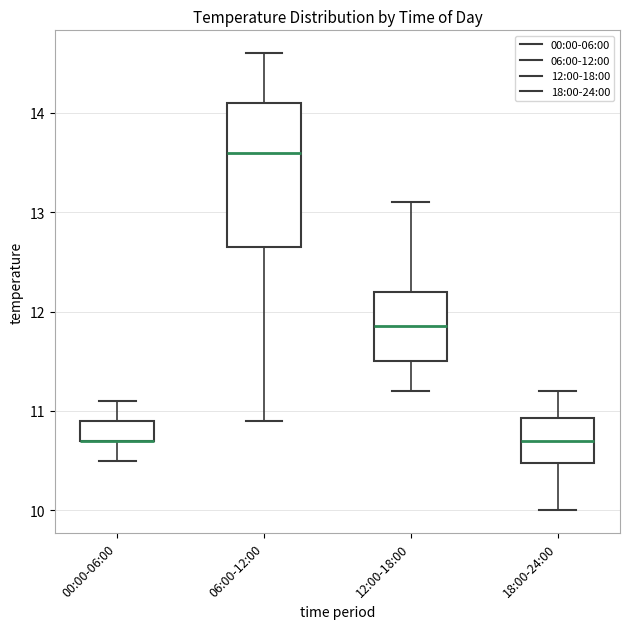

Reading left to right, read every box against the y-axis: the position of its median line, the range the box covers, and the ends of its whiskers. The values are not printed on the chart, so give them approximately, as read against the axis.

00:00-06:00: median 10.7 (drawn on the box's lower edge), box 10.7 to 10.9, whiskers 10.5 to 11.1
06:00-12:00: median 13.6, box 12.7 to 14.1, whiskers 10.9 to 14.6
12:00-18:00: median 11.9, box 11.5 to 12.2, whiskers 11.2 to 13.1
18:00-24:00: median 10.7, box 10.5 to 10.9, whiskers 10.0 to 11.2